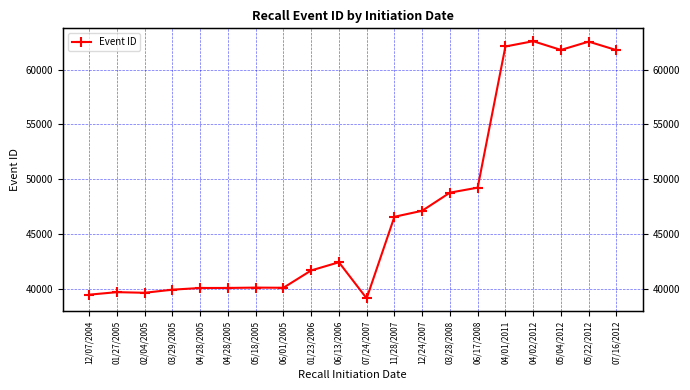

What is the difference between the maximum and minimum values?

23479